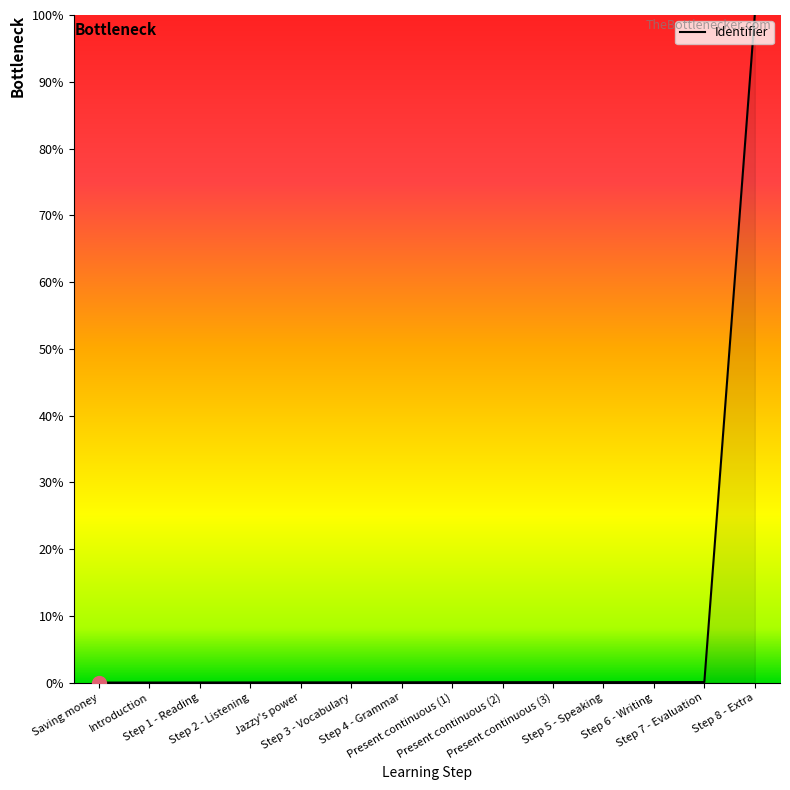

List the labels in order of value, smallest first.

Saving money, Introduction, Step 1 - Reading, Step 2 - Listening, Jazzy's power, Step 3 - Vocabulary, Step 4 - Grammar, Present continuous (1), Present continuous (2), Present continuous (3), Step 5 - Speaking, Step 6 - Writing, Step 7 - Evaluation, Step 8 - Extra